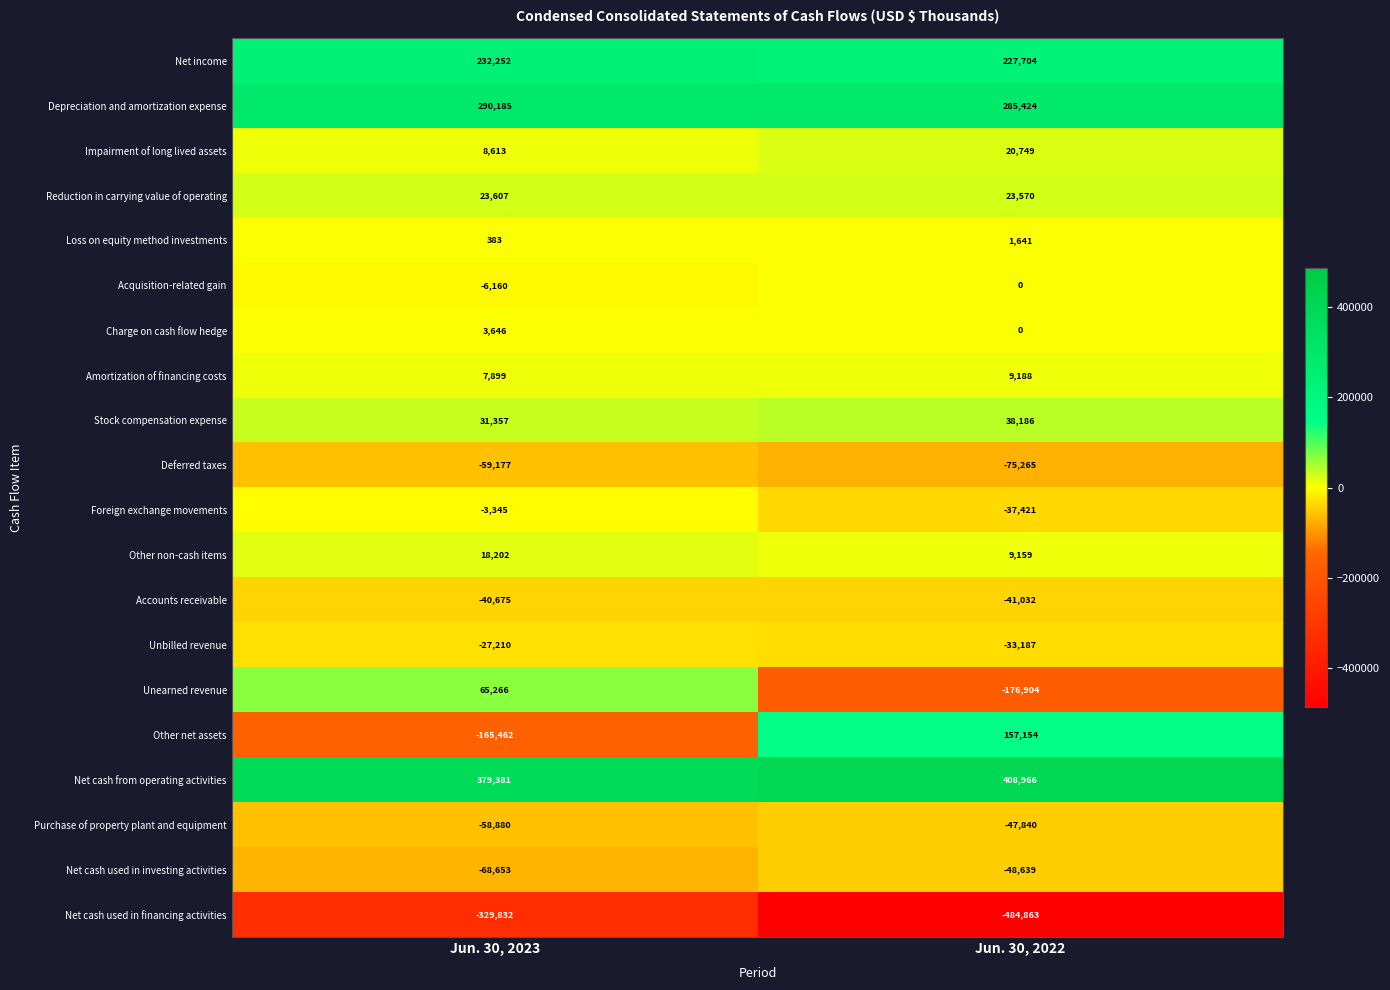

Which series has the largest range (max minus min)?

Other net assets